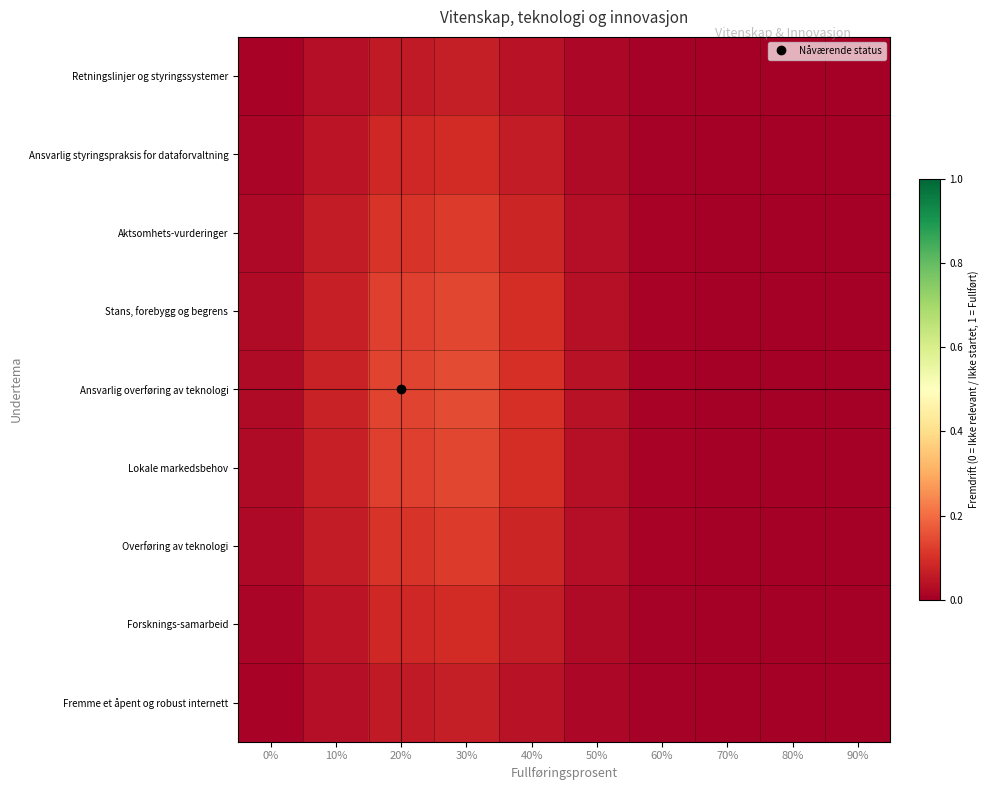

At which category is the sum across all series the highest?

30%